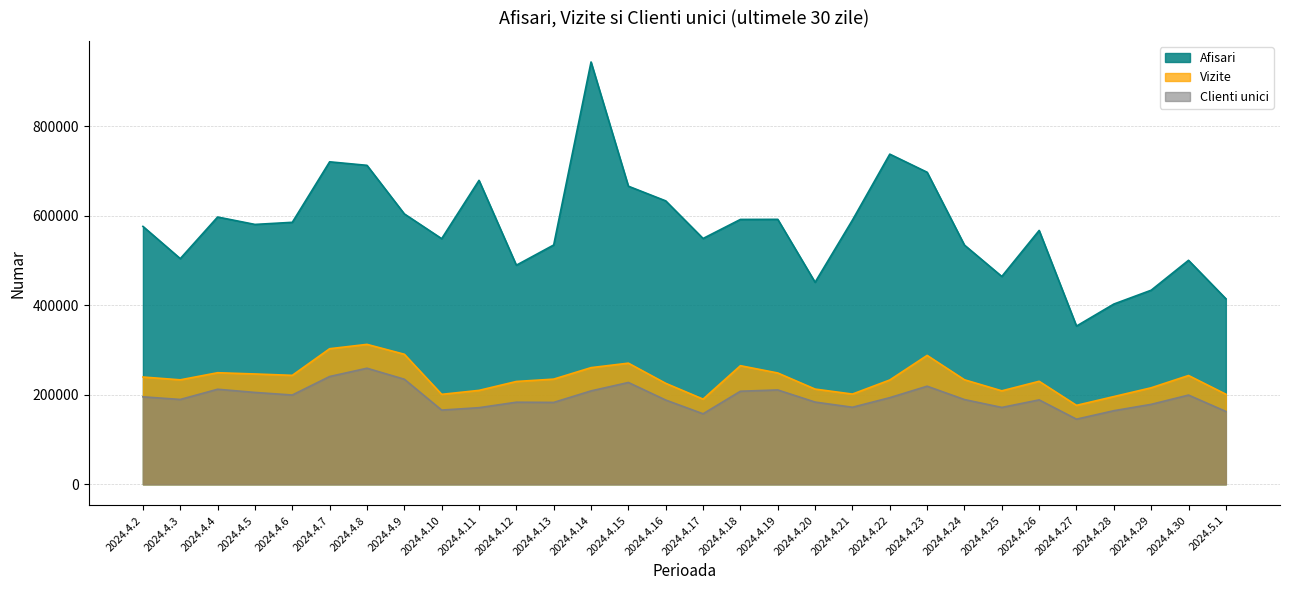

Is it true that Afisari equals 280455 at 2024.4.8?

False